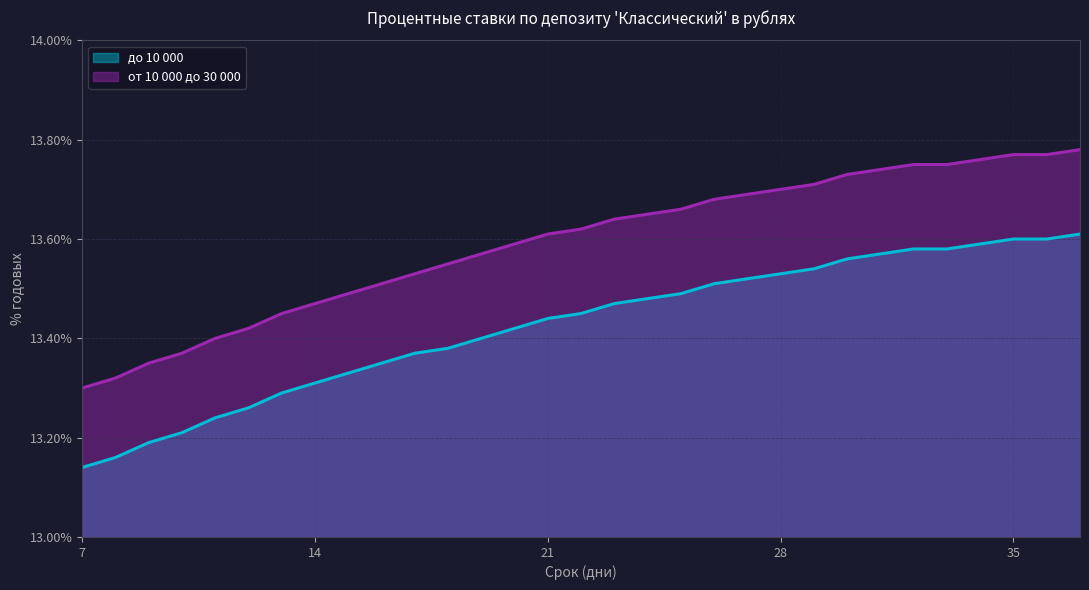

List the series in order of their overall mean, lowest first.

до 10 000, от 10 000 до 30 000